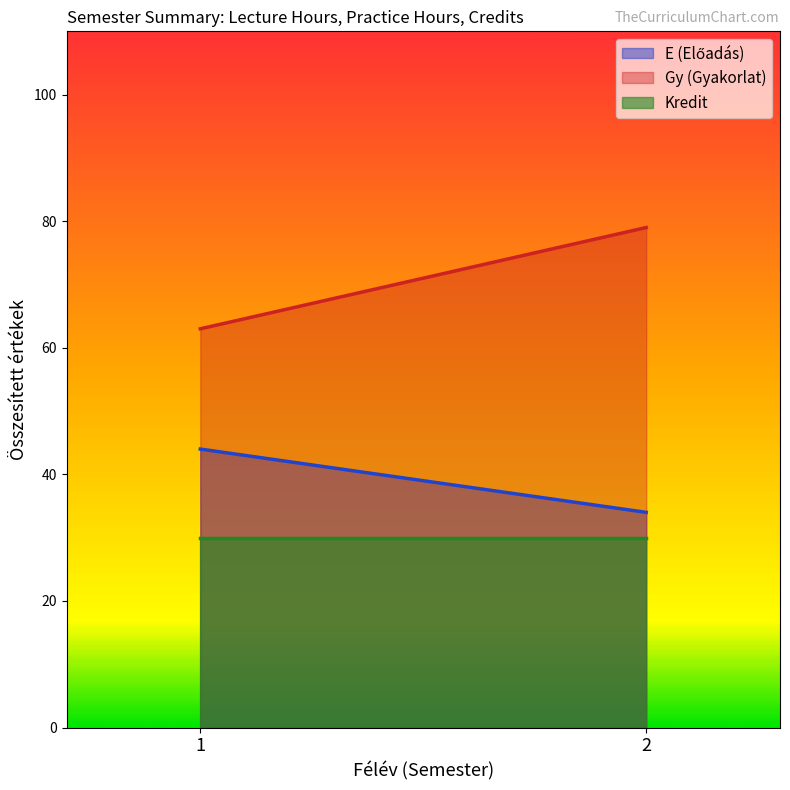

What is the spread (max minus min) of values at 2?

49